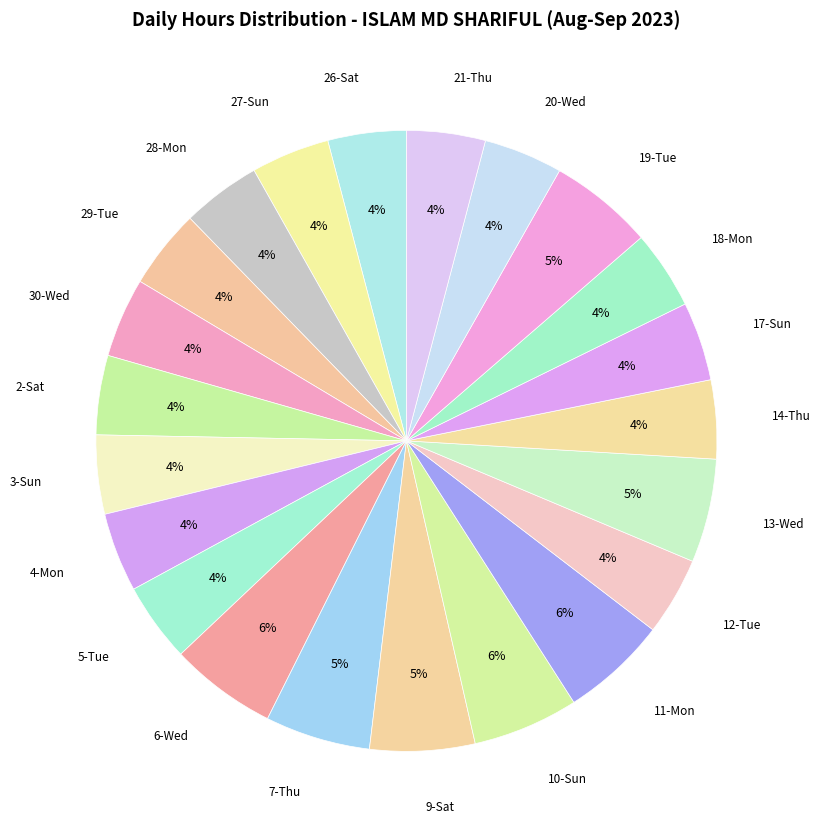

Count the number of slices in the pie.

22